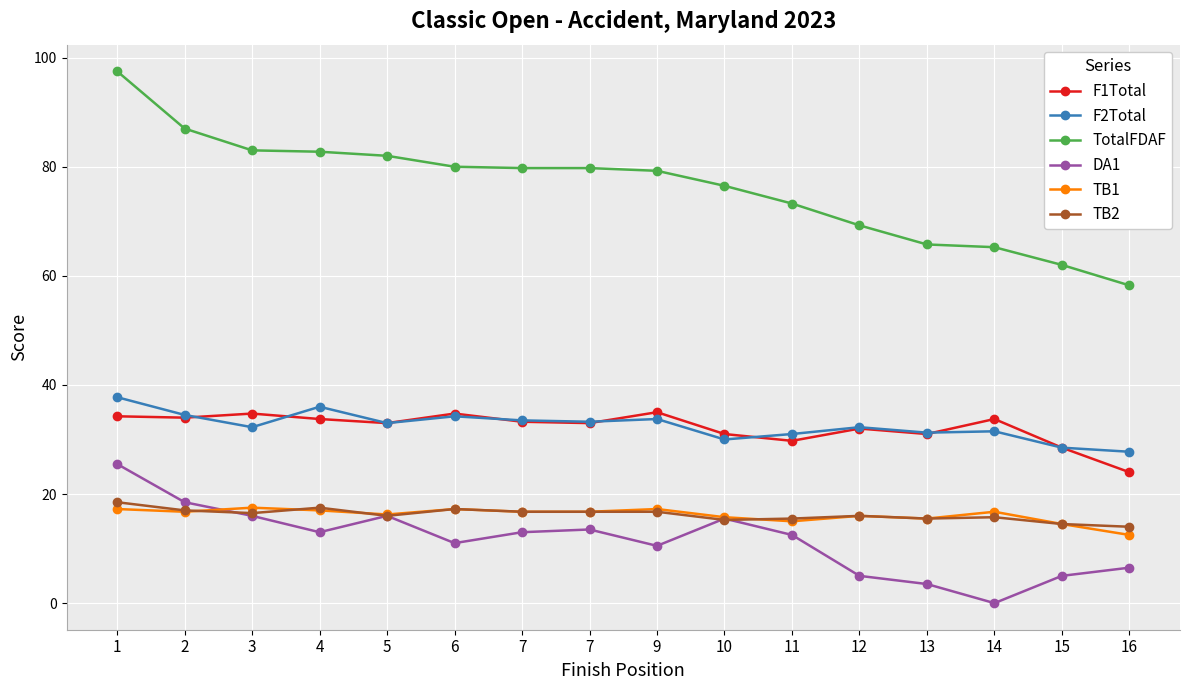

Which label corresponds to the largest value in the chart?

1